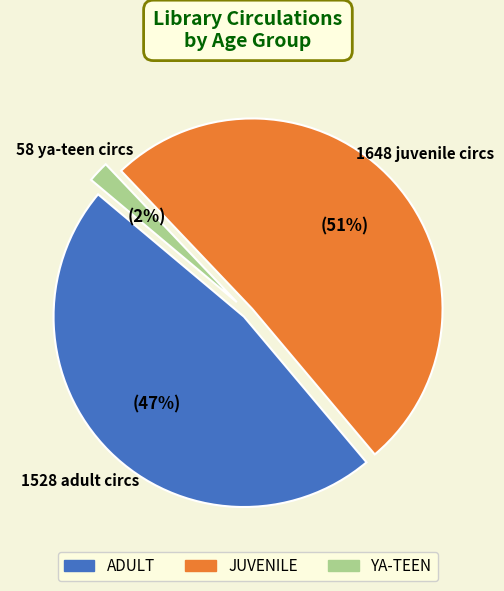

True or false: JUVENILE accounts for 58% of the total.

False